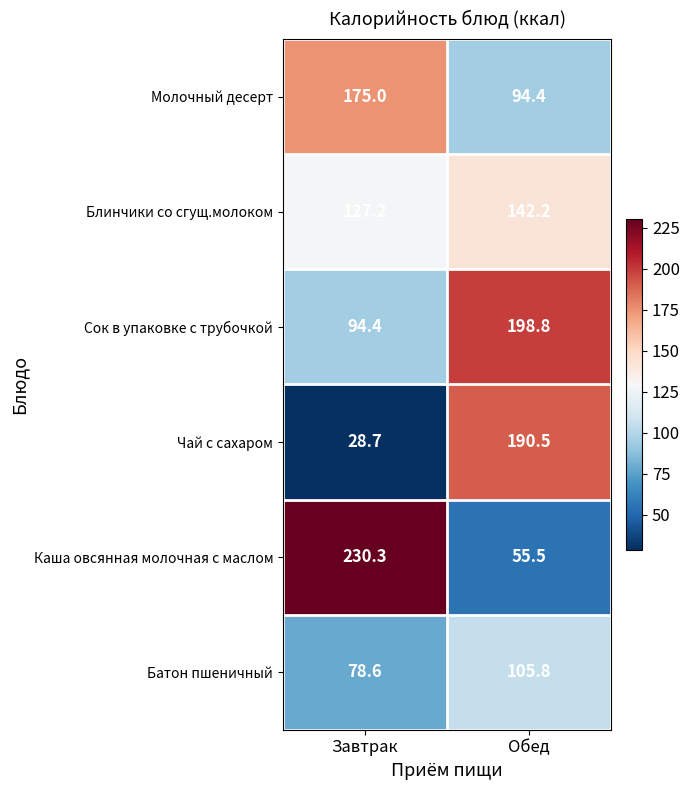

Which series has the largest total across all categories?

Сок в упаковке с трубочкой